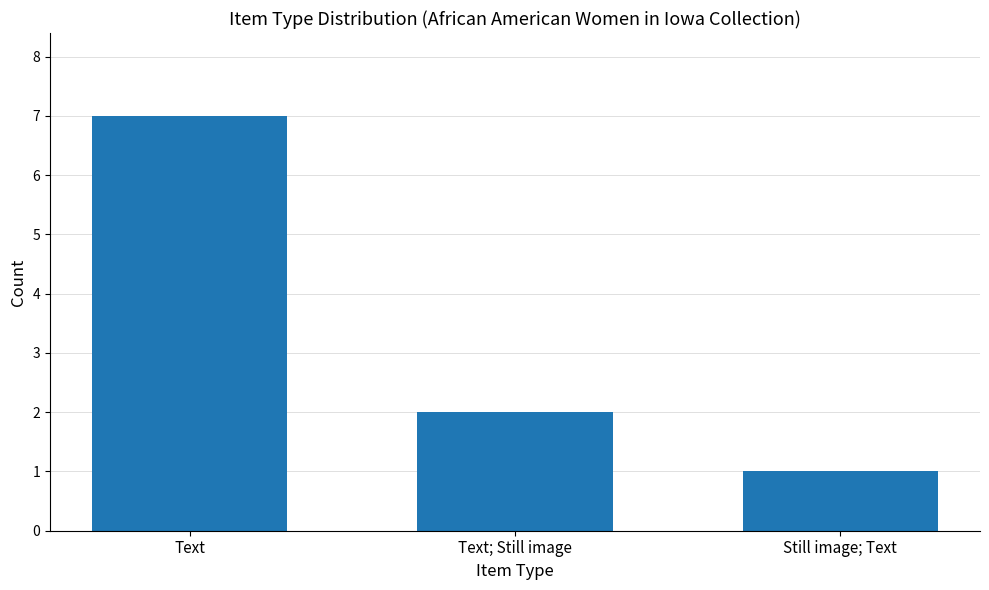

What is the approximate value at Text; Still image?

2